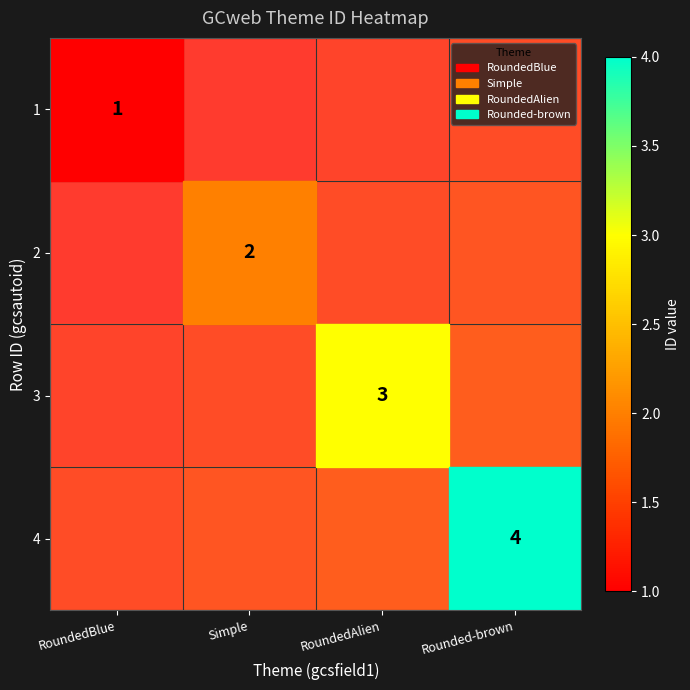

At which category is the sum across all series the highest?

Rounded-brown